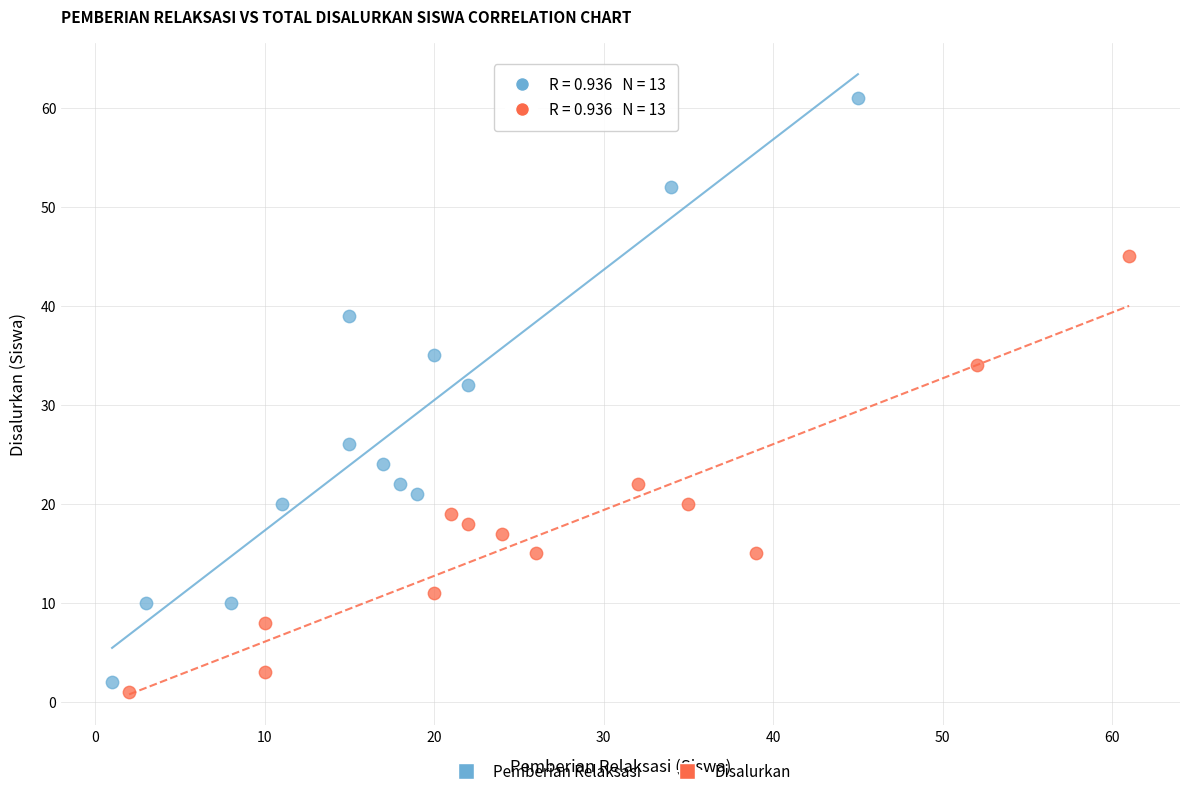

Which series has the widest spread of Y values?

Pemberian Relaksasi